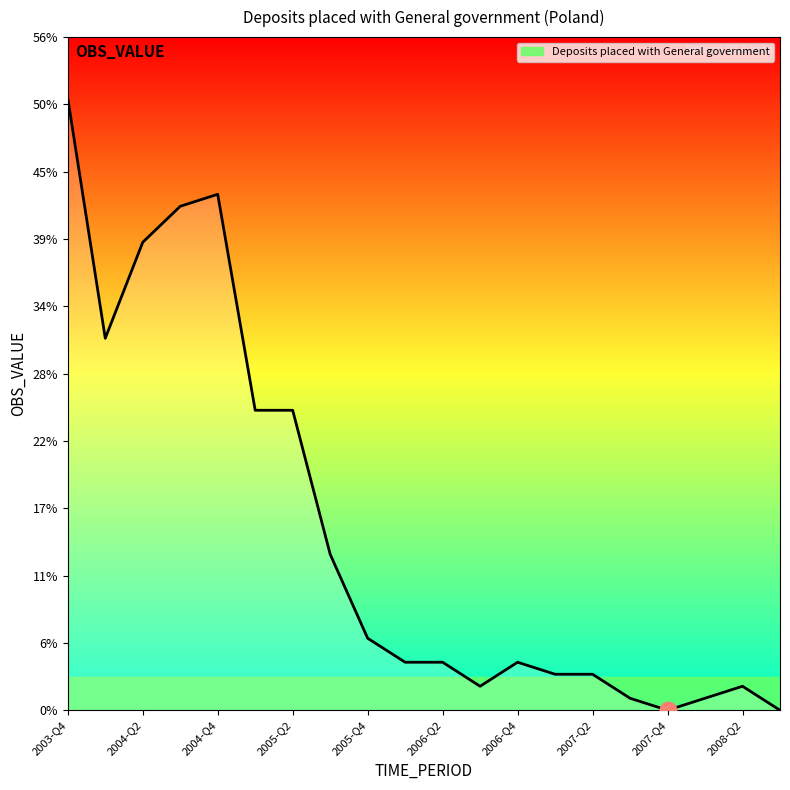

What is the maximum value shown in the chart?

51